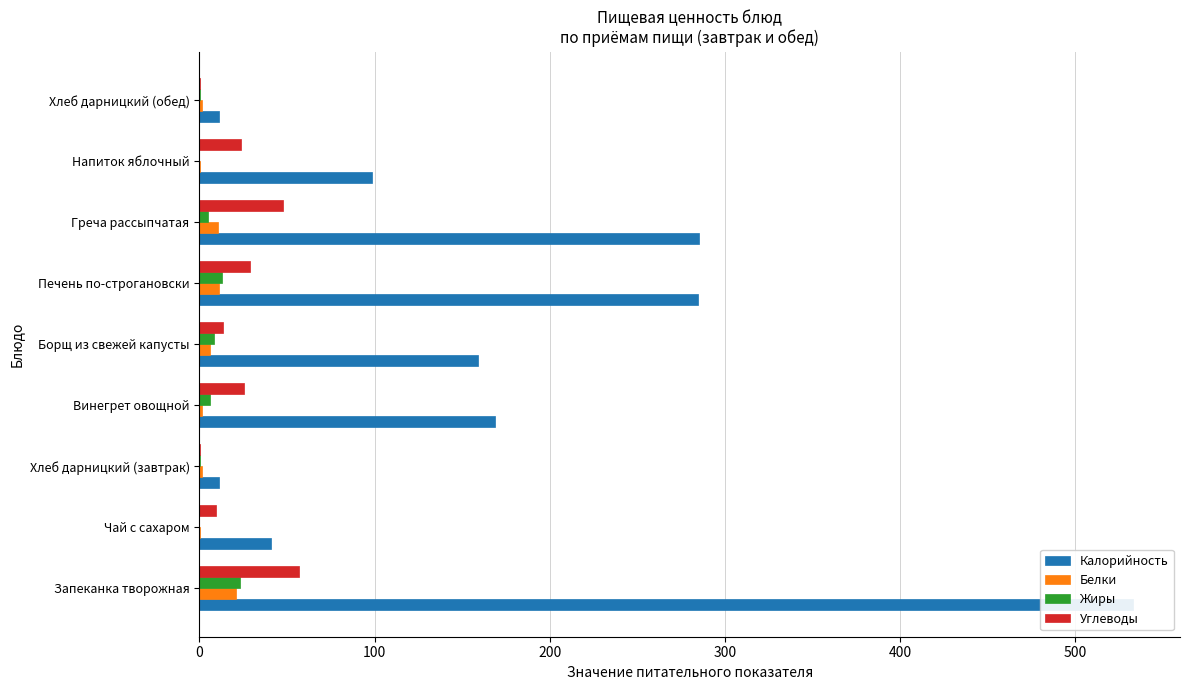

Reading right to left, list all the values displayed in this chart.

Калорийность: 11.0	98.6	285.3	284.9	159.2	169.1	11.0	41.0	533.3
Белки: 1.5	0.2	10.7	10.9	6.2	1.6	1.5	0.5	21.0
Жиры: 0.2	0.0	4.9	13.0	8.3	6.2	0.2	0.0	23.1
Углеводы: 0.4	23.9	47.8	29.2	13.8	25.6	0.4	9.5	56.7